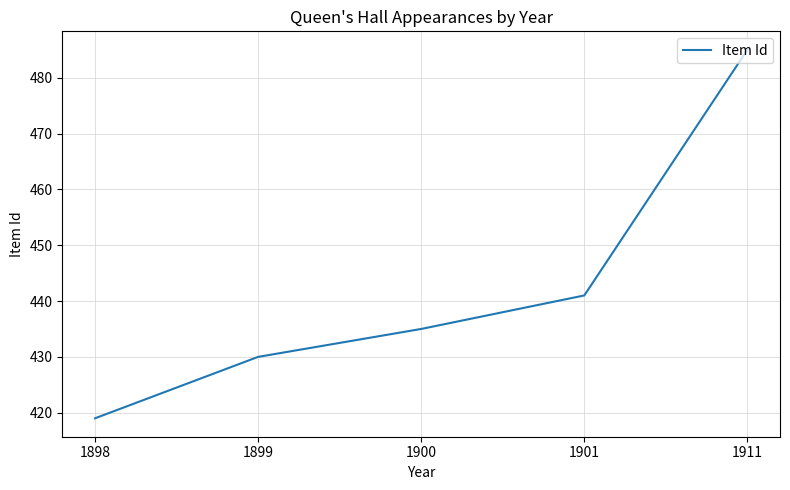

The chart shows a value of 700 at 1899. True or false?

False